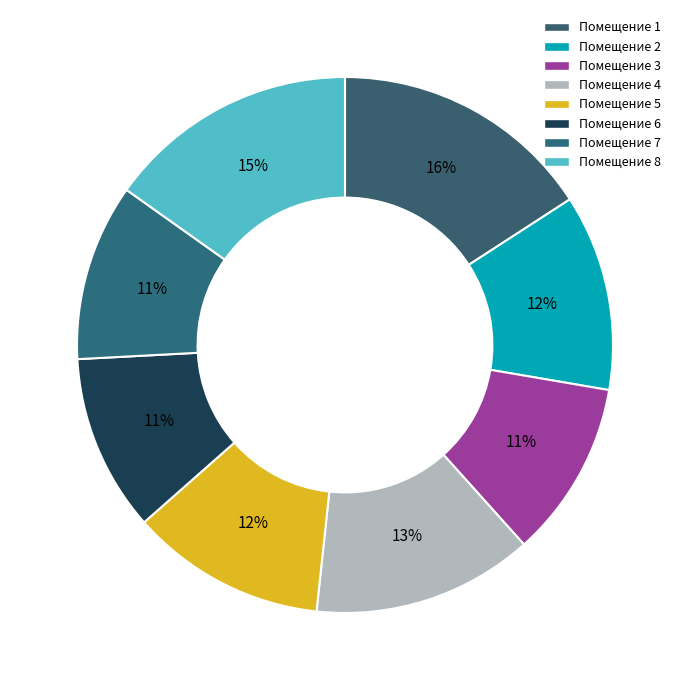

To the nearest percent, what is the average slice percentage?

12%